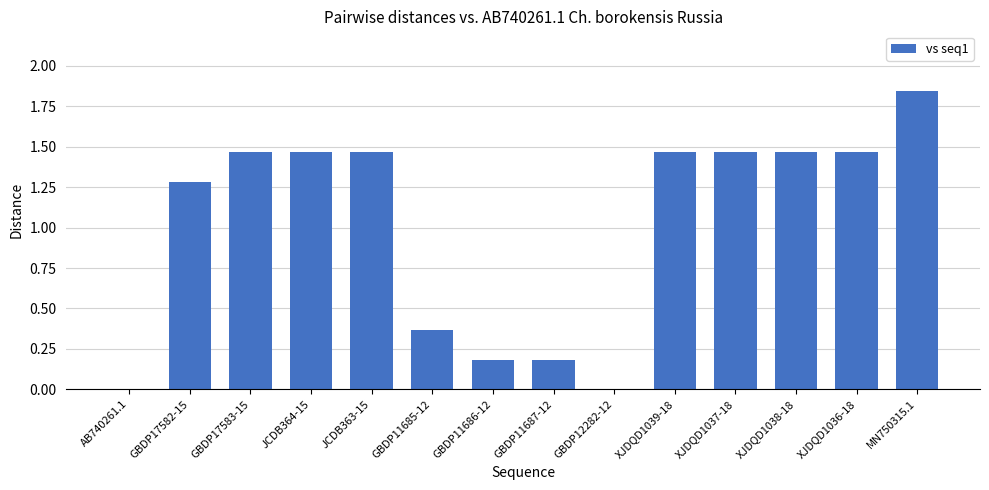

Which category has the highest value across all series?

MN750315.1